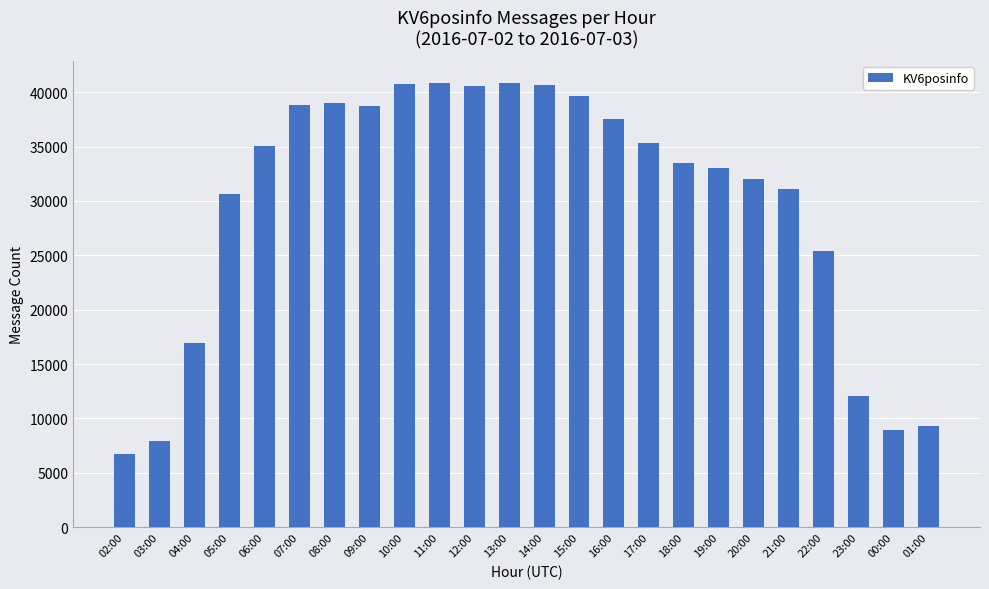

What is the approximate value at 16:00, to the nearest 50?

37500